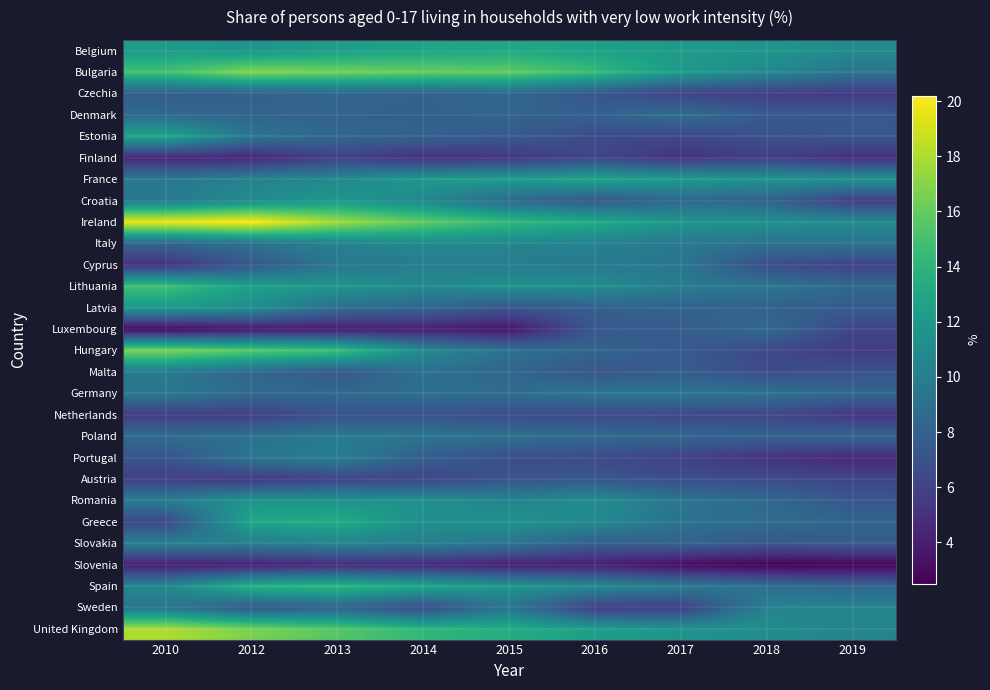

At which category is the sum across all series the highest?

2013